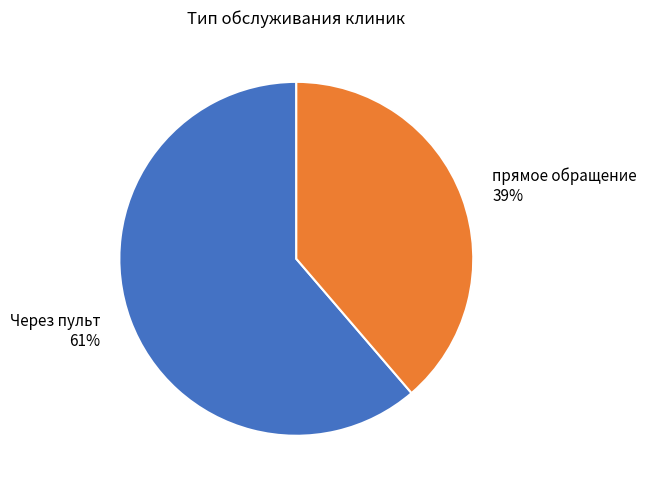

Combined, do Через пульт and прямое обращение account for over 50%?

Yes